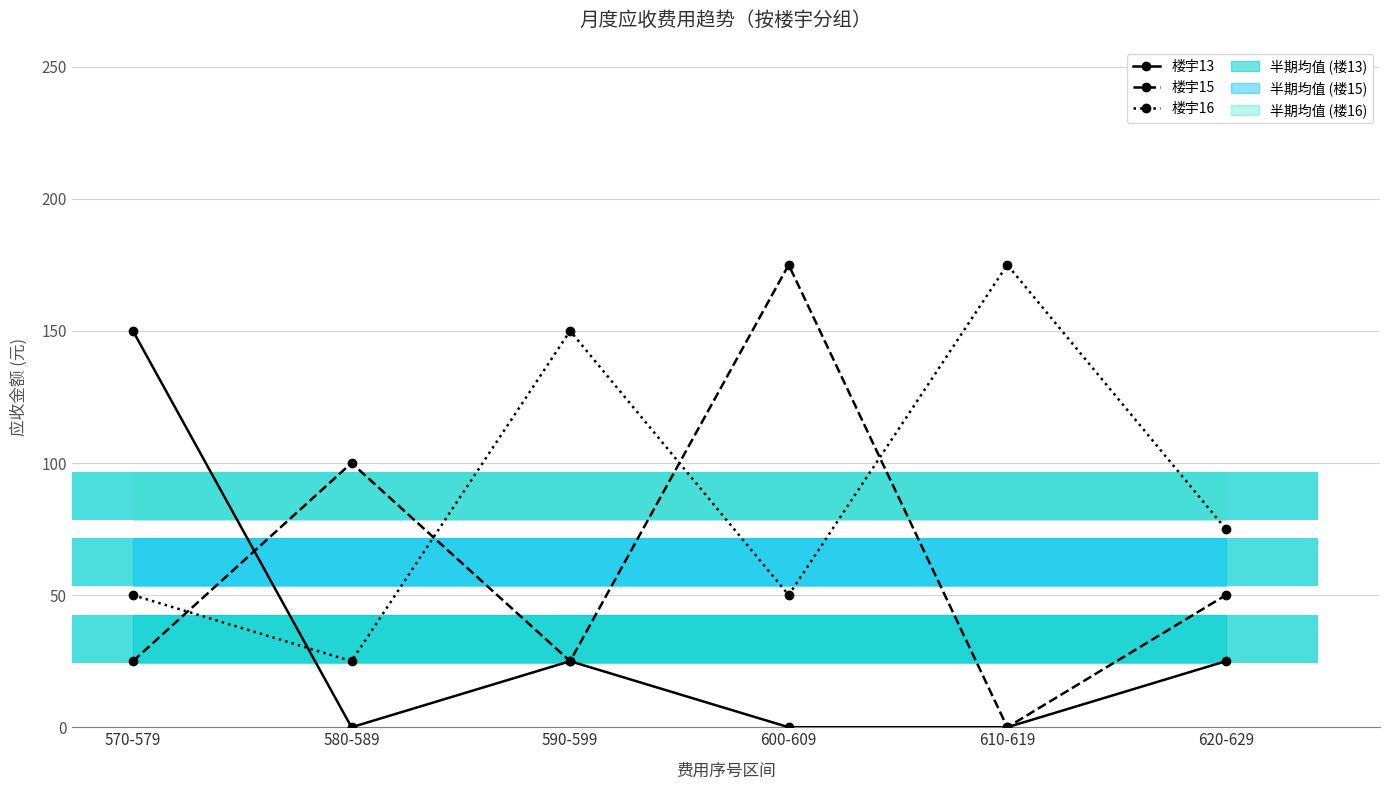

At which label is 楼宇16 closest to 100?

620-629